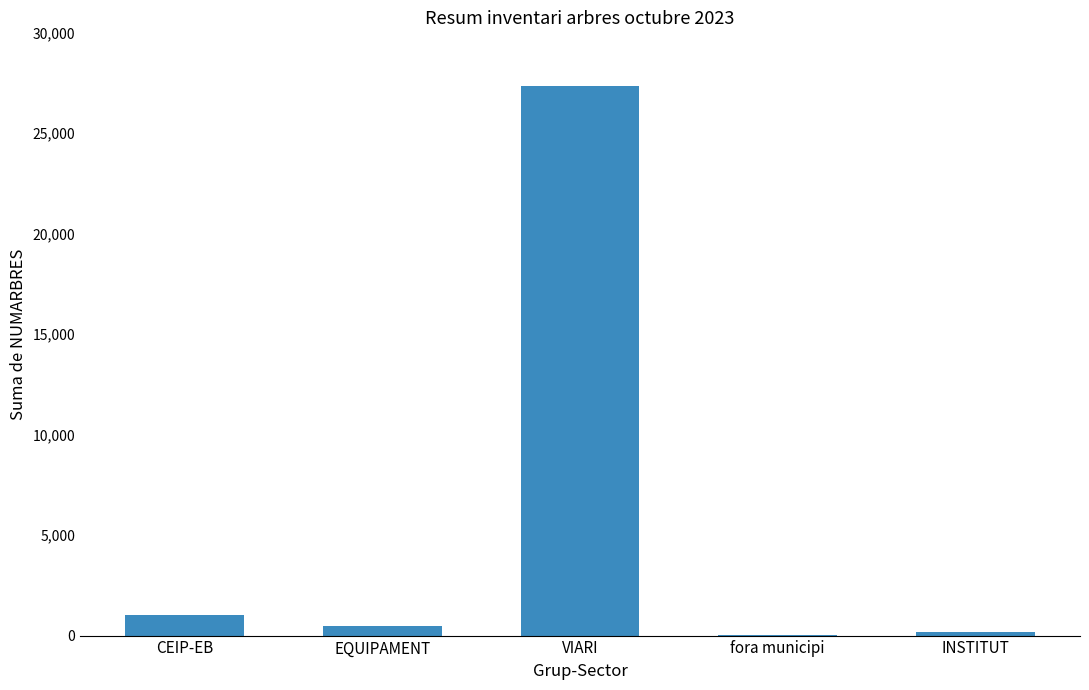

Are the bars grouped side by side (vs. stacked)?

No